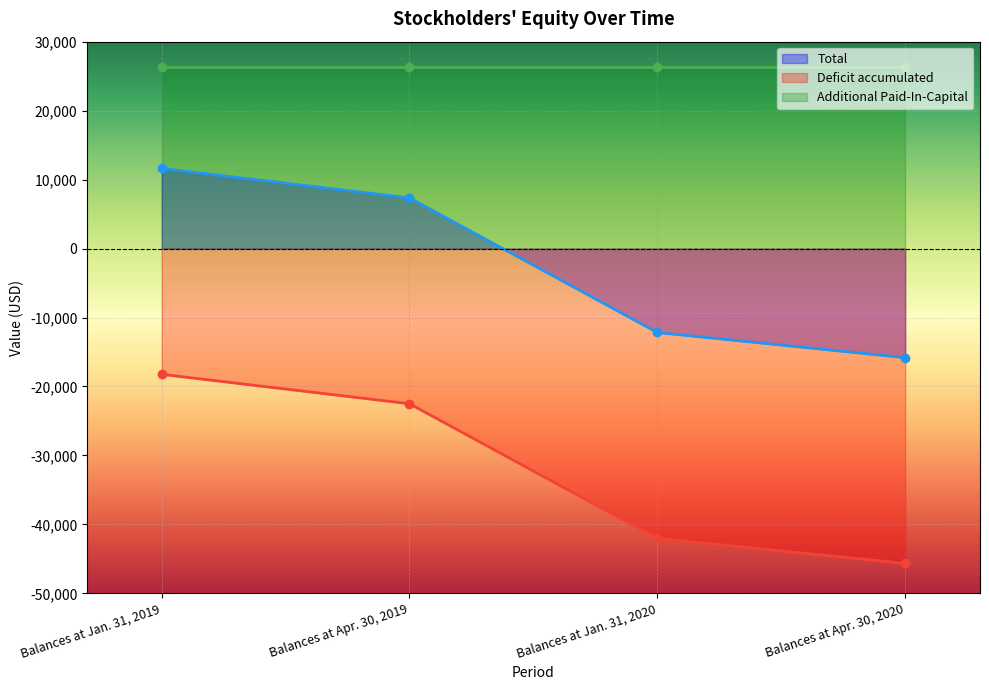

The value of Total at Balances at Jan. 31, 2019 is 11618. True or false?

True